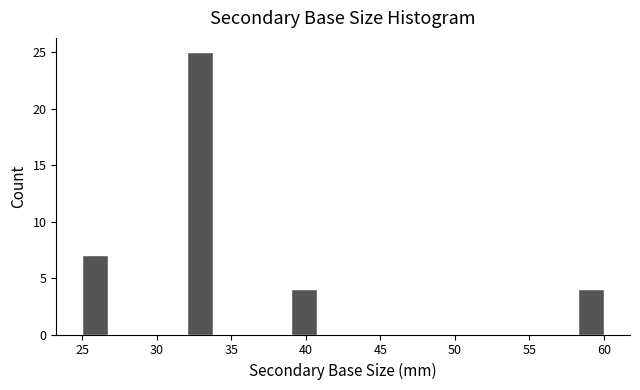

Around what value on the x-axis is the tallest bar? Give the approximate position of its centre, as read against the axis.

33.0